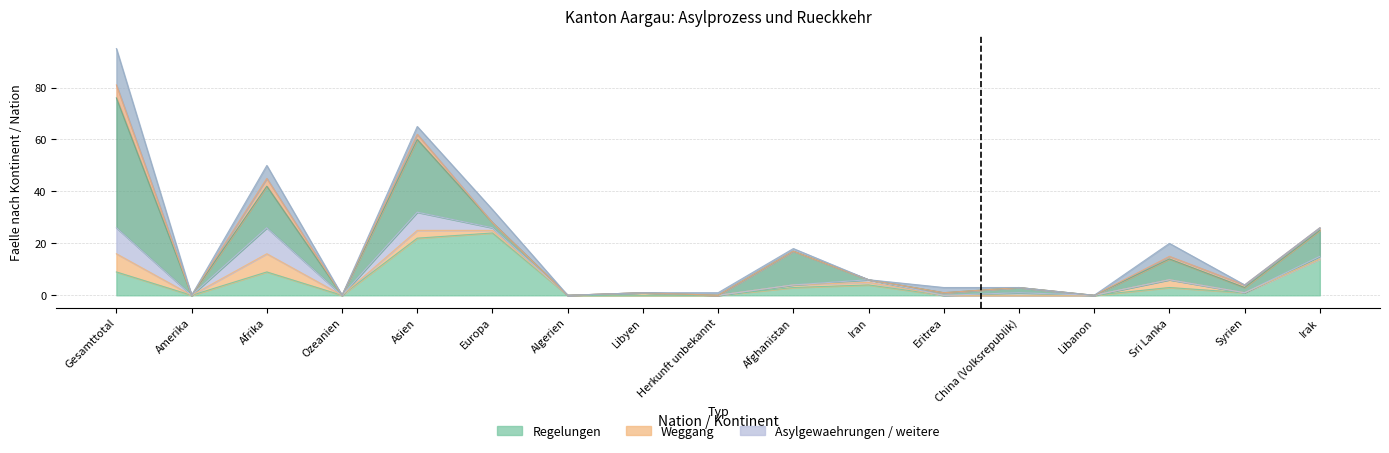

True or false: Weggang and Regelungen intersect in this chart.

False